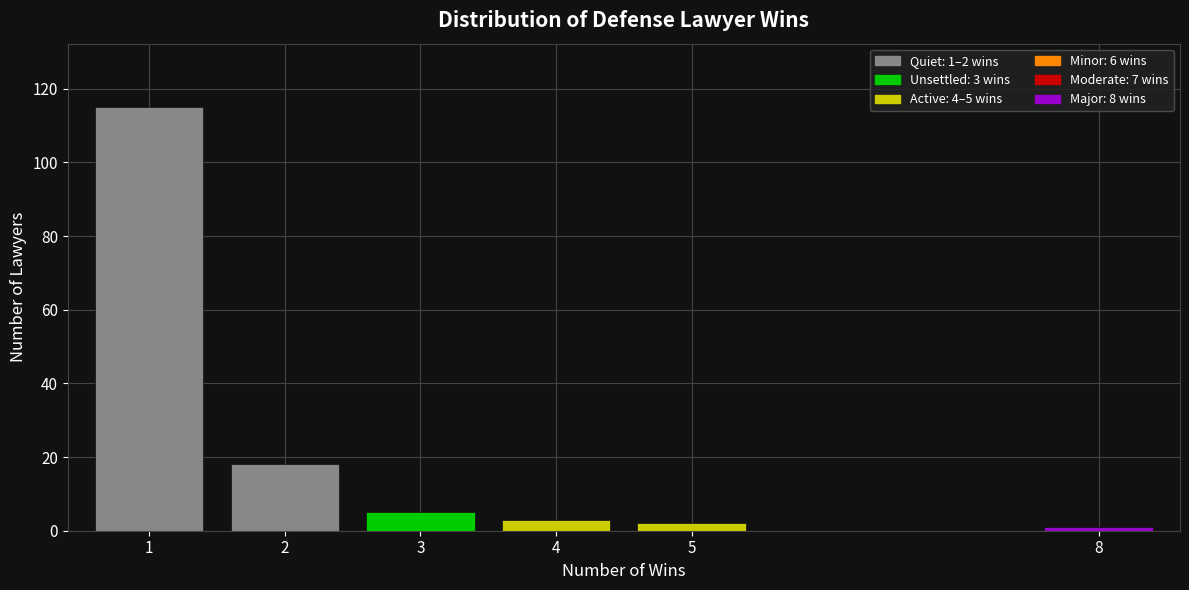

Reading left to right, transcribe all the data shown in this chart.

115	18	5	3	2	1